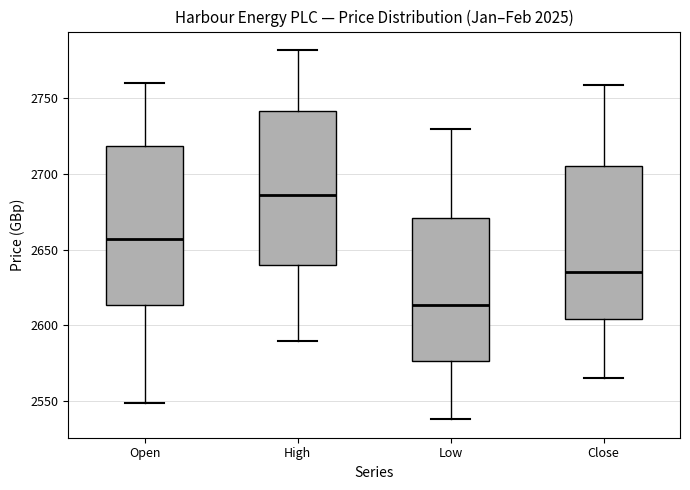

Reading left to right, read every box against the y-axis: the position of its median line, the range the box covers, and the ends of its whiskers. The values are not printed on the chart, so give them approximately, as read against the axis.

Open: median 2655, box 2615 to 2720, whiskers 2550 to 2760
High: median 2685, box 2640 to 2740, whiskers 2590 to 2780
Low: median 2615, box 2575 to 2670, whiskers 2540 to 2730
Close: median 2635, box 2605 to 2705, whiskers 2565 to 2760